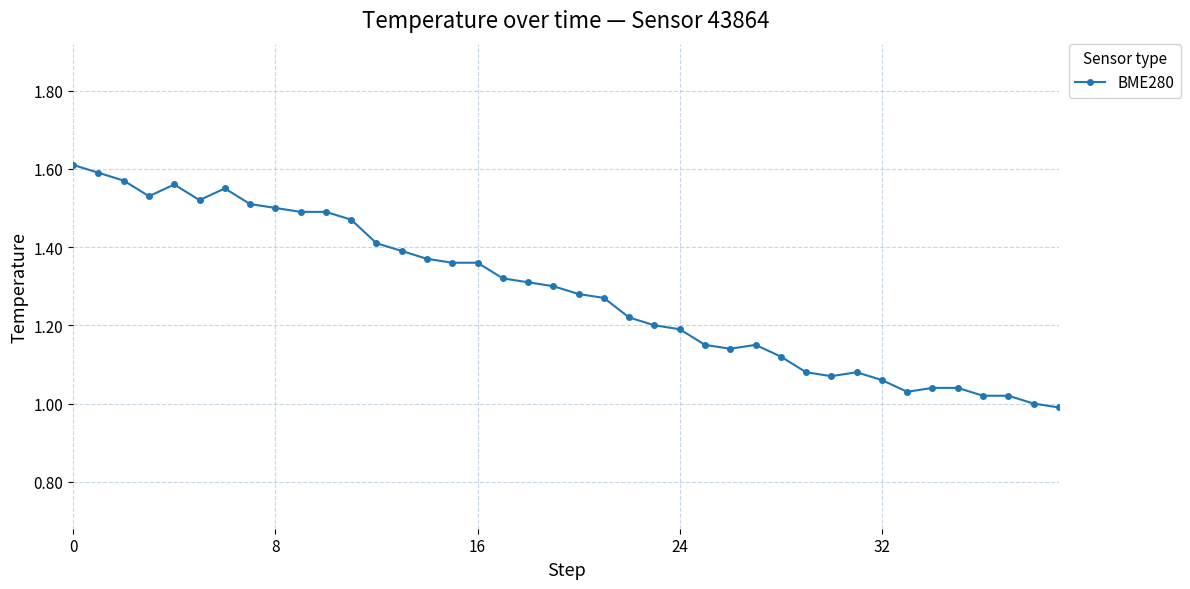

What is the sum of all values?

51.4